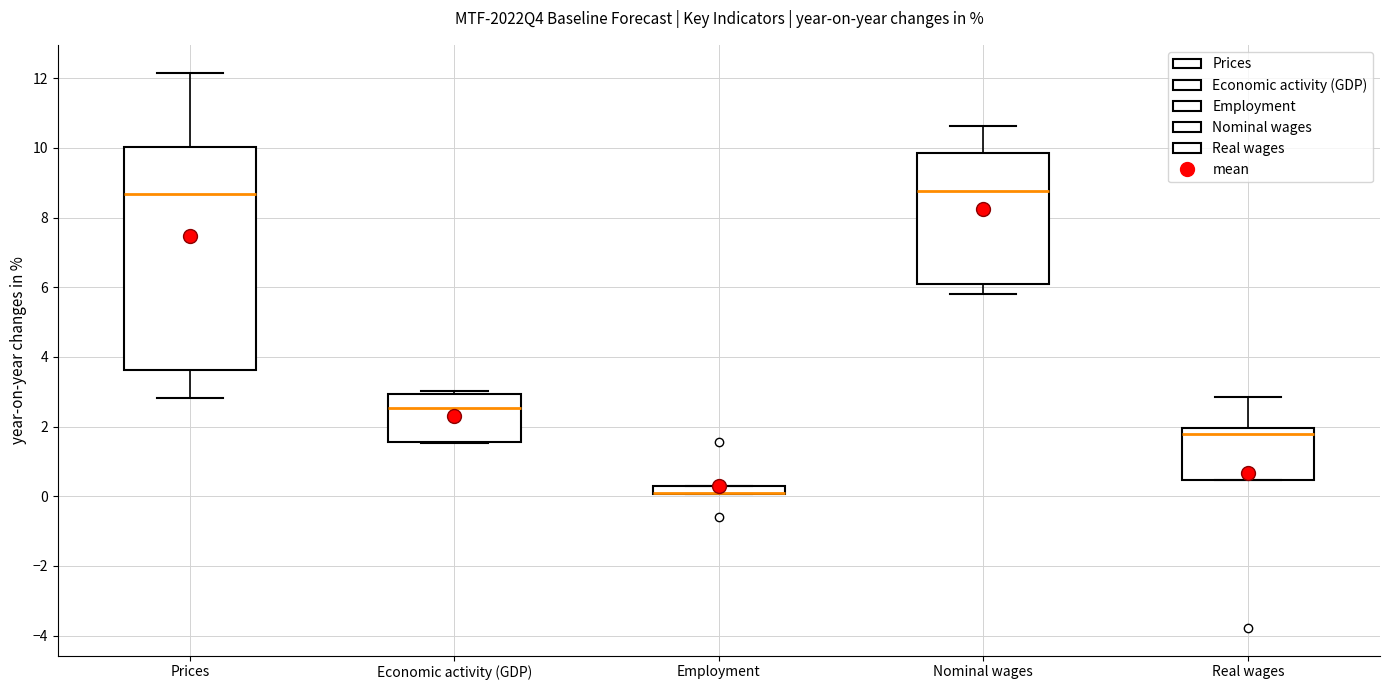

Where does the upper whisker of the box for Nominal wages end on the y-axis? The values are not printed on the chart, so give them approximately, as read against the axis.

10.6